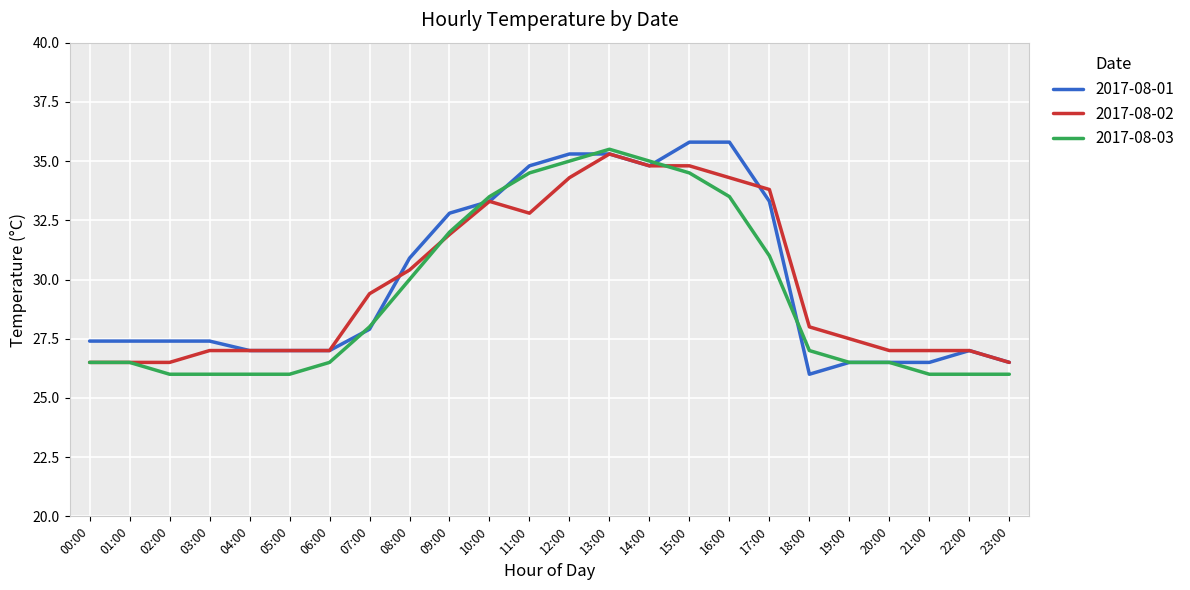

At which category is the sum across all series the highest?

13:00